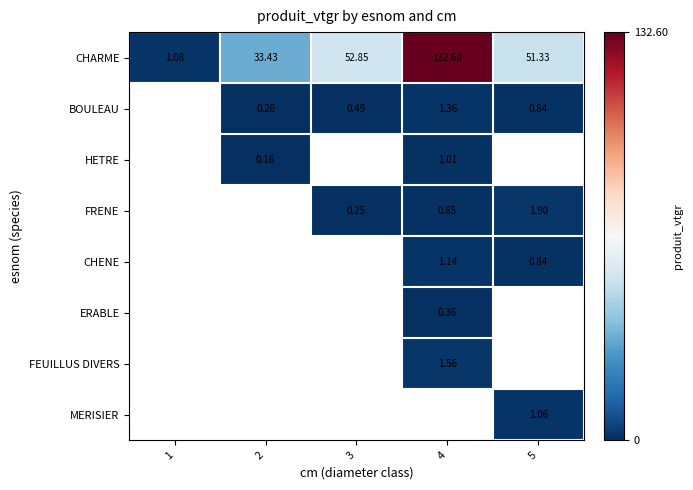

Read the CHARME value at 3.

52.9